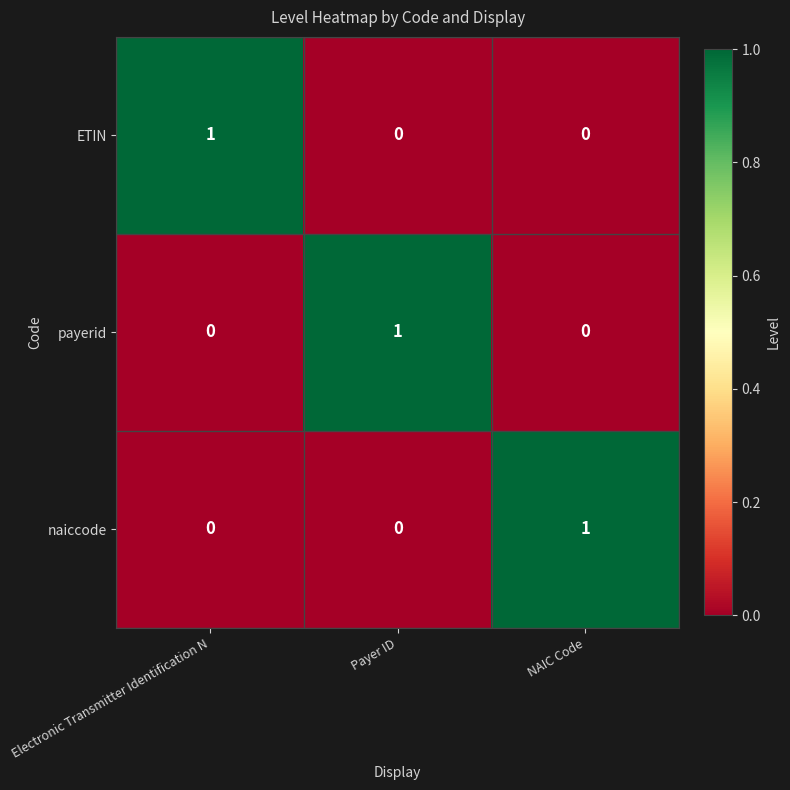

How many naiccode values are between 0 and 1?

3